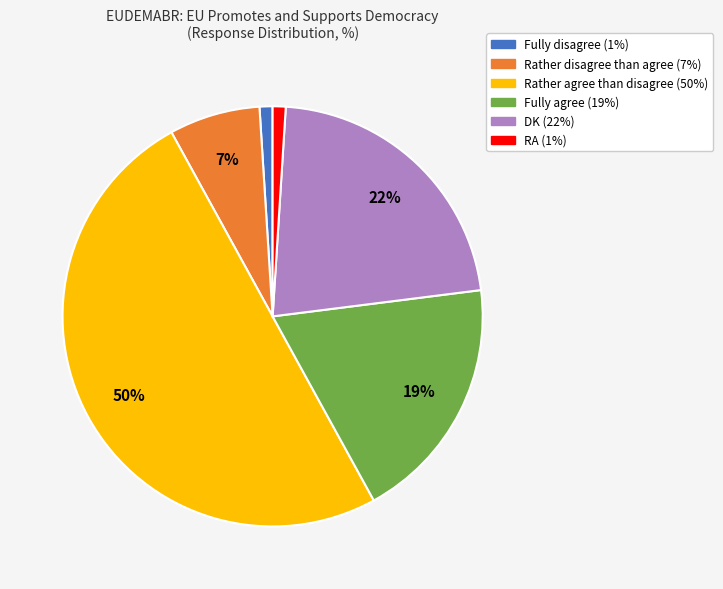

To the nearest percent, what is the average slice percentage?

17%